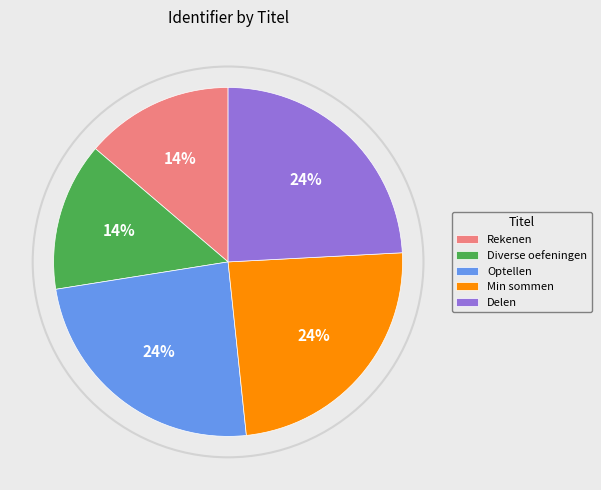

To the nearest percent, what is the average slice percentage?

20%